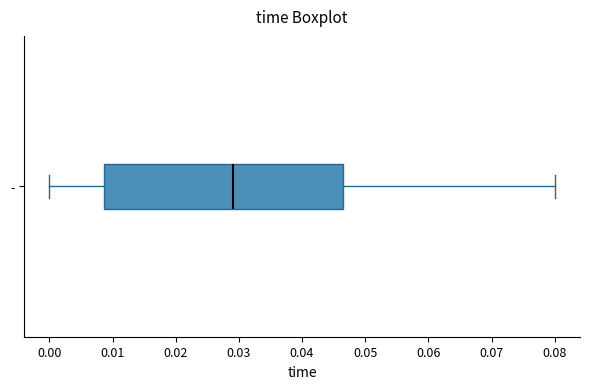

Read this box plot against the x-axis: the position of the median line, the range covered by the box, and the ends of both whiskers. The values are not printed on the chart, so give them approximately, as read against the axis.

median 0.029, box 0.009 to 0.047, whiskers 0.000 to 0.080